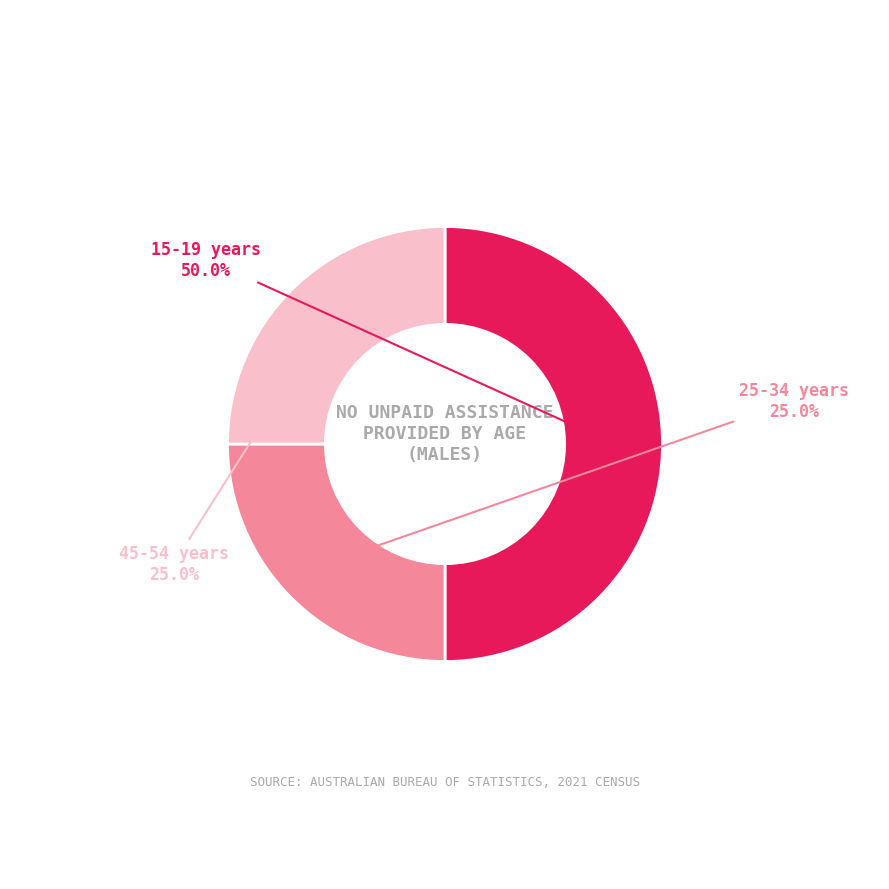

Approximately how many times larger is the value at 45-54 years compared to 25-34 years?

1.0